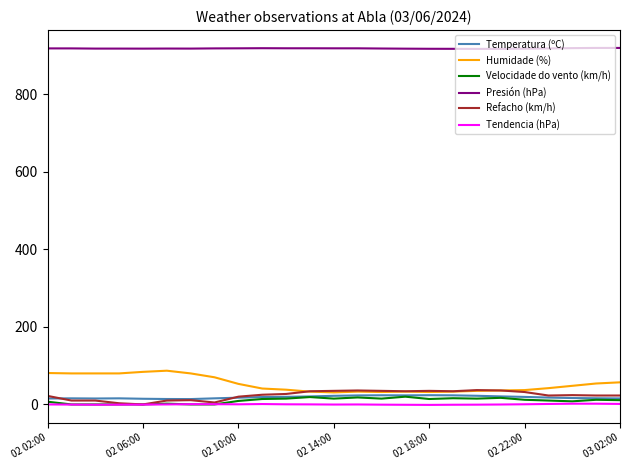

What is the greatest value displayed?

919.5